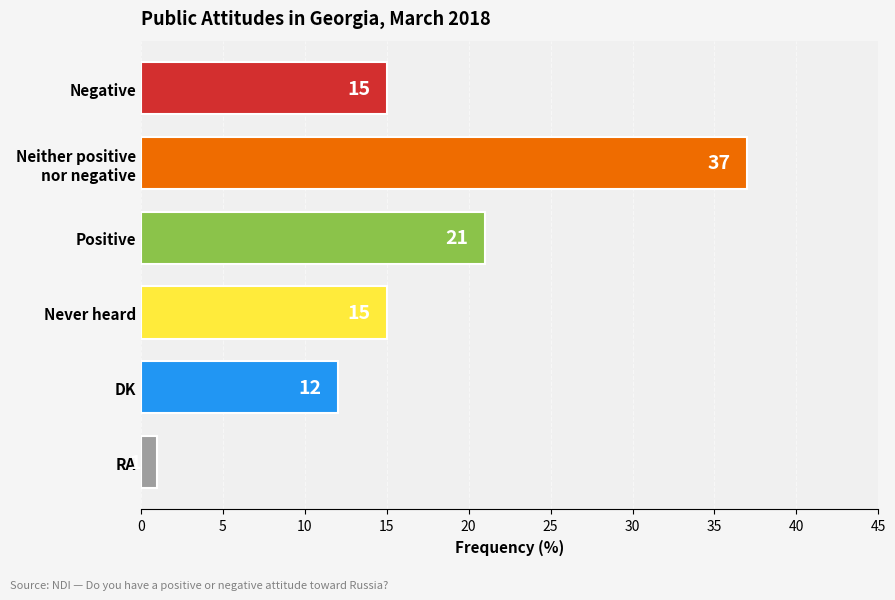

How many series are shown in this chart?

1